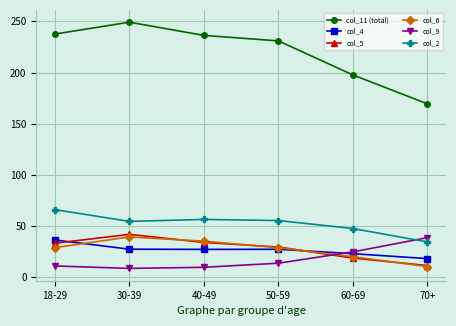

How many series are shown in this chart?

6